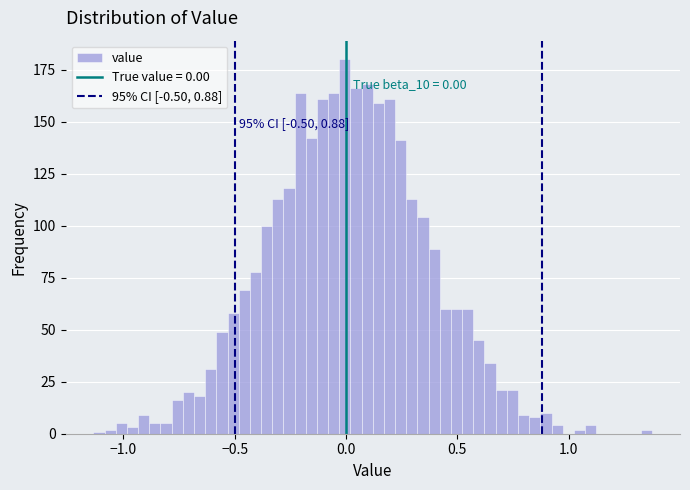

Around what value on the x-axis is the tallest bar? Give the approximate position of its centre, as read against the axis.

0.00